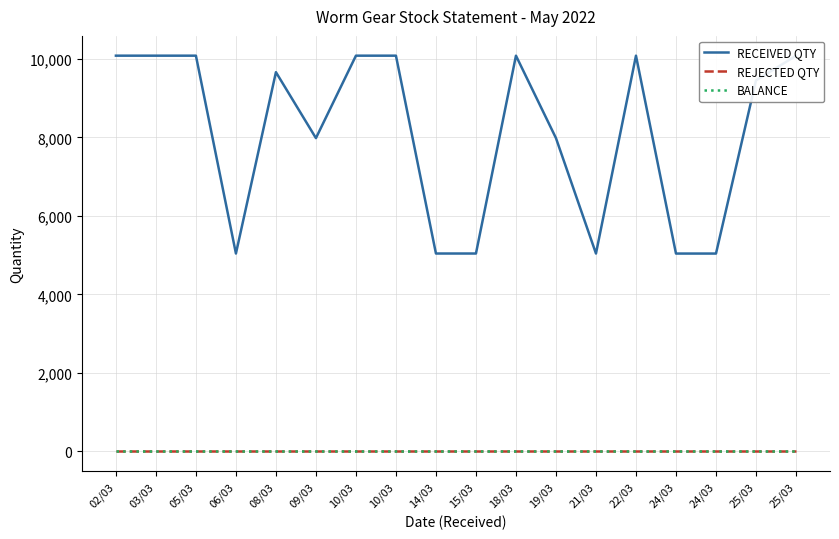

Does the chart have visible grid lines?

Yes